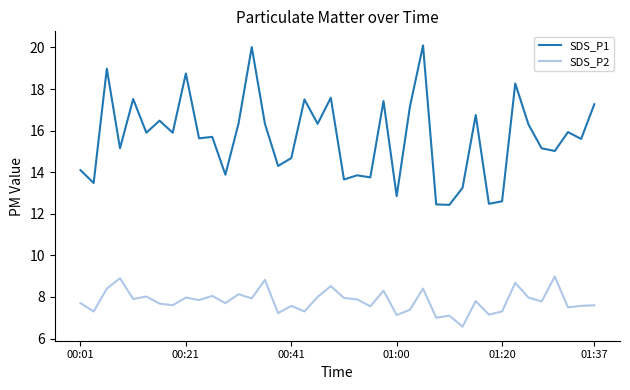

How many lines are shown in the chart?

2